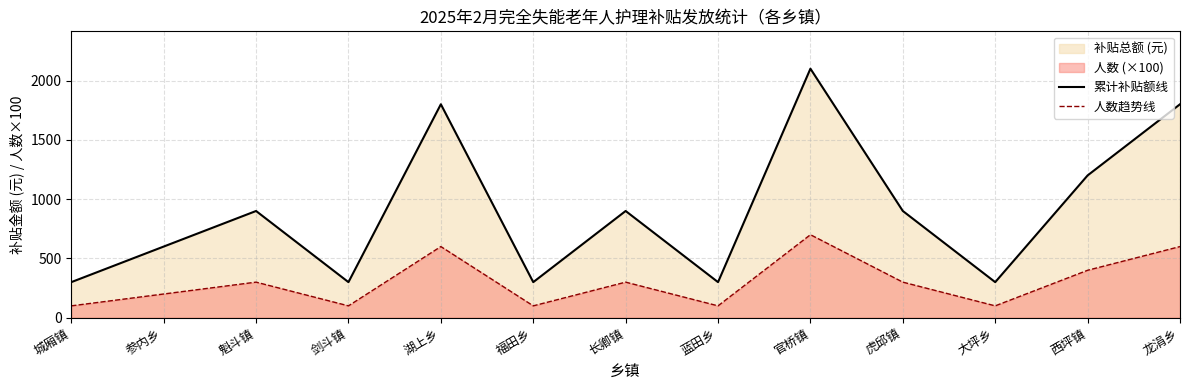

What position from the left is 大坪乡?

11